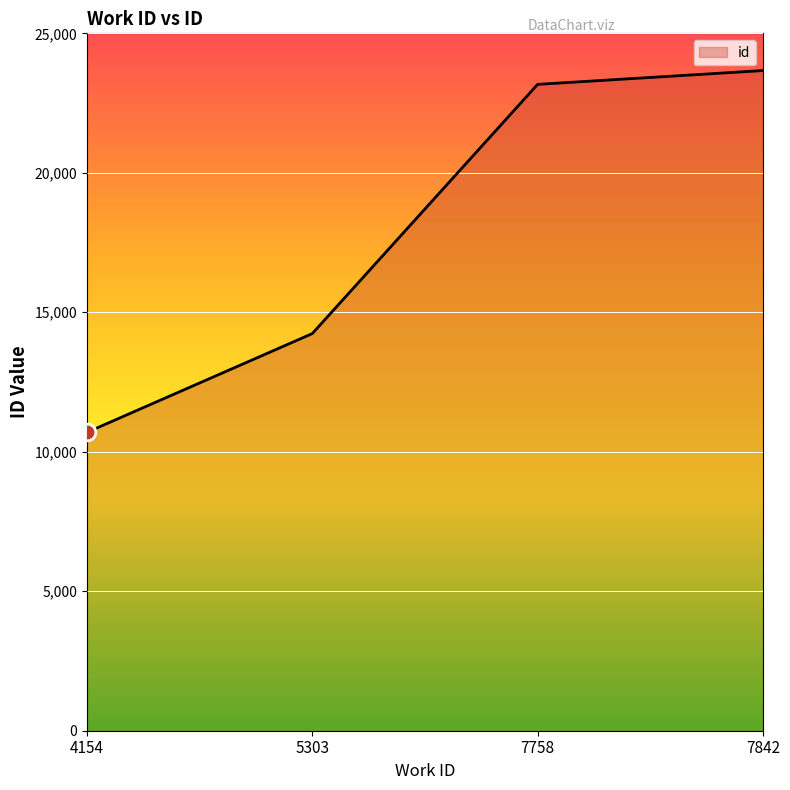

True or false: there are more than 0 points higher than both neighbors.

False